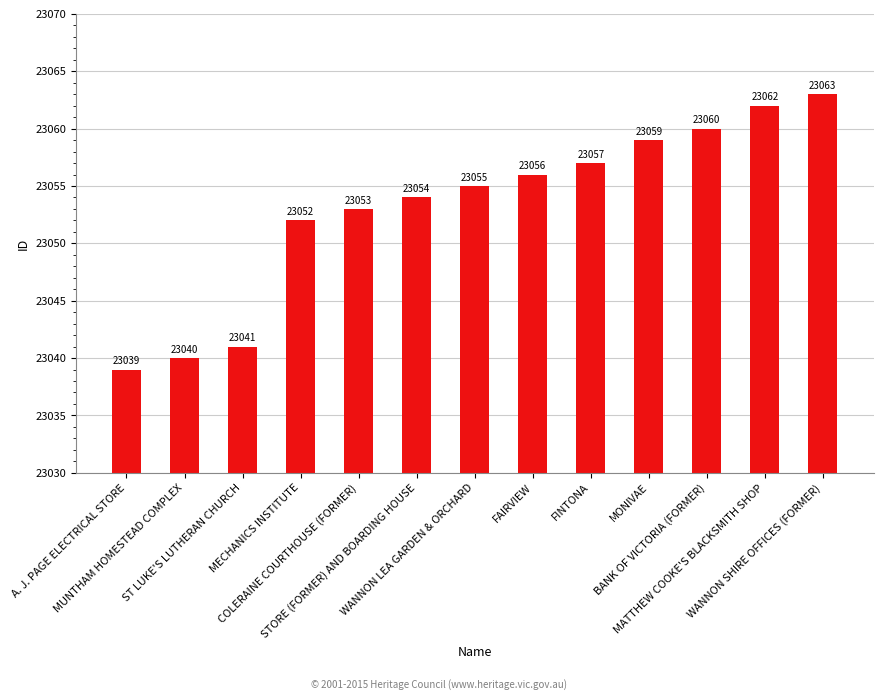

Which label corresponds to the smallest value in the chart?

A. J. PAGE ELECTRICAL STORE